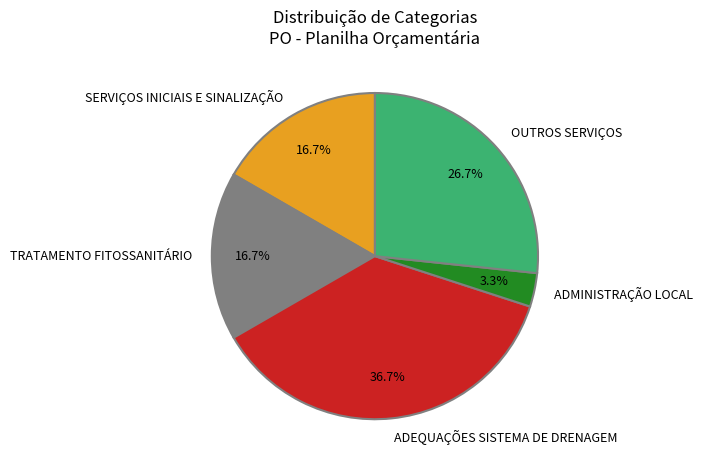

Approximately how many times larger is the value at SERVIÇOS INICIAIS E SINALIZAÇÃO compared to ADEQUAÇÕES SISTEMA DE DRENAGEM?

0.5